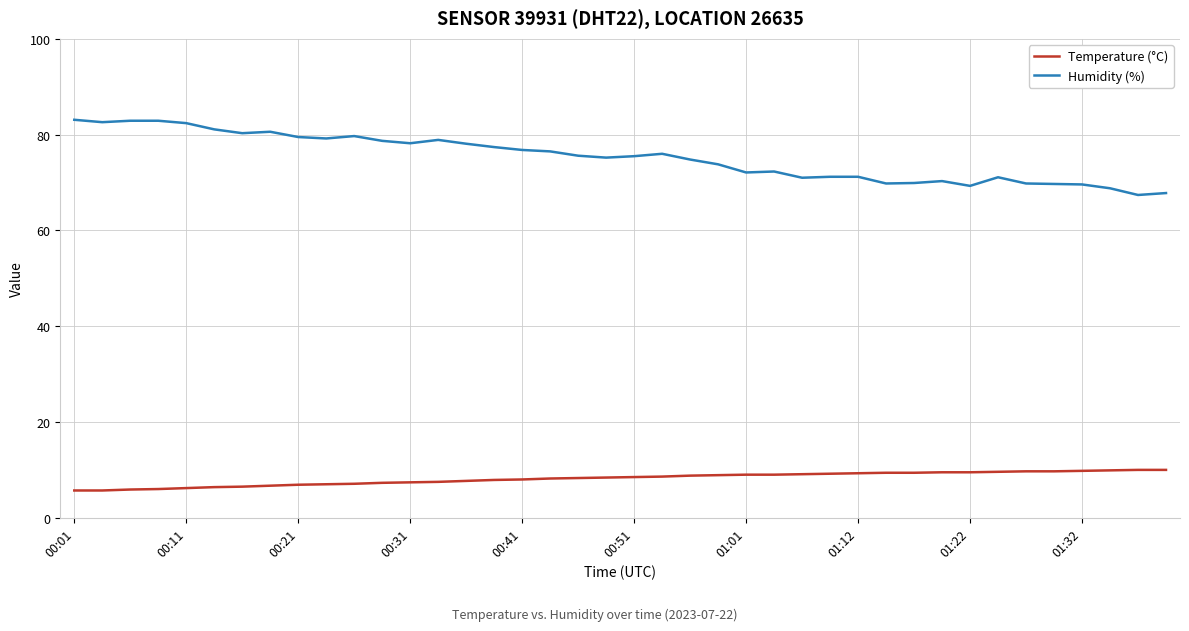

How many lines are shown in the chart?

2